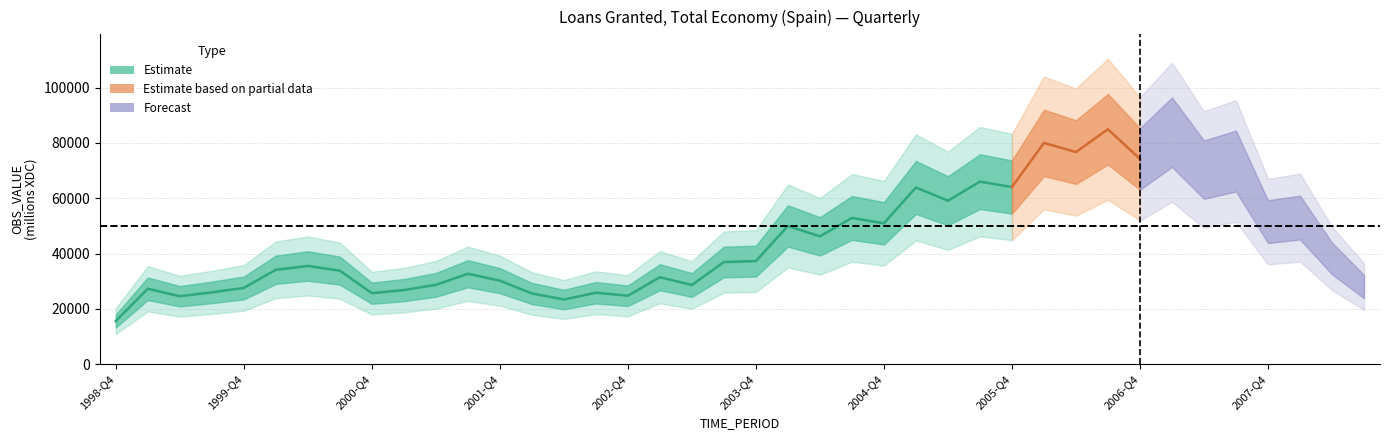

True or false: the data shows 40340 at 2004-Q2.

False